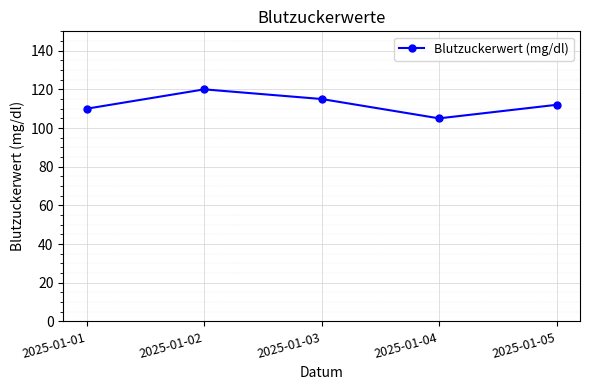

The value at 2025-01-02 is 120. True or false?

True